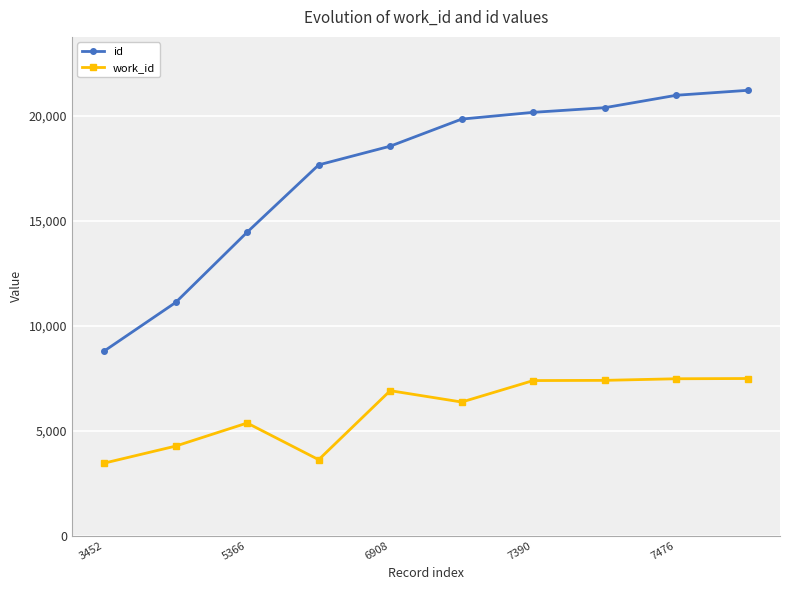

Which series has the widest spread of values?

id